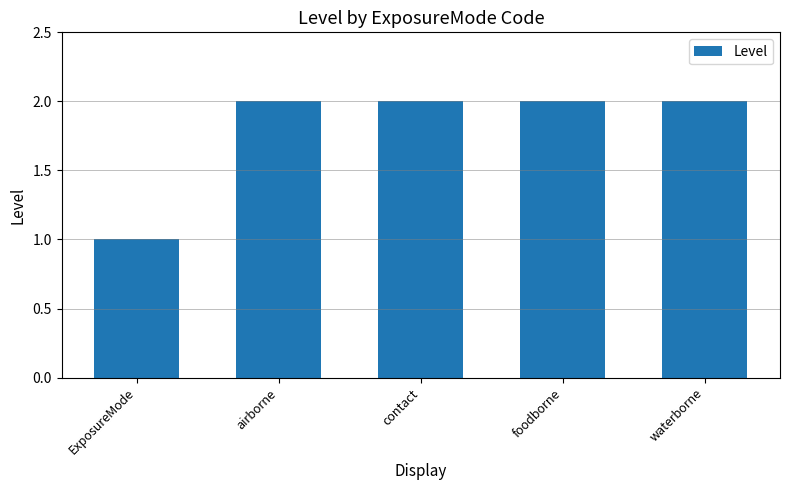

What position from the left is airborne?

2